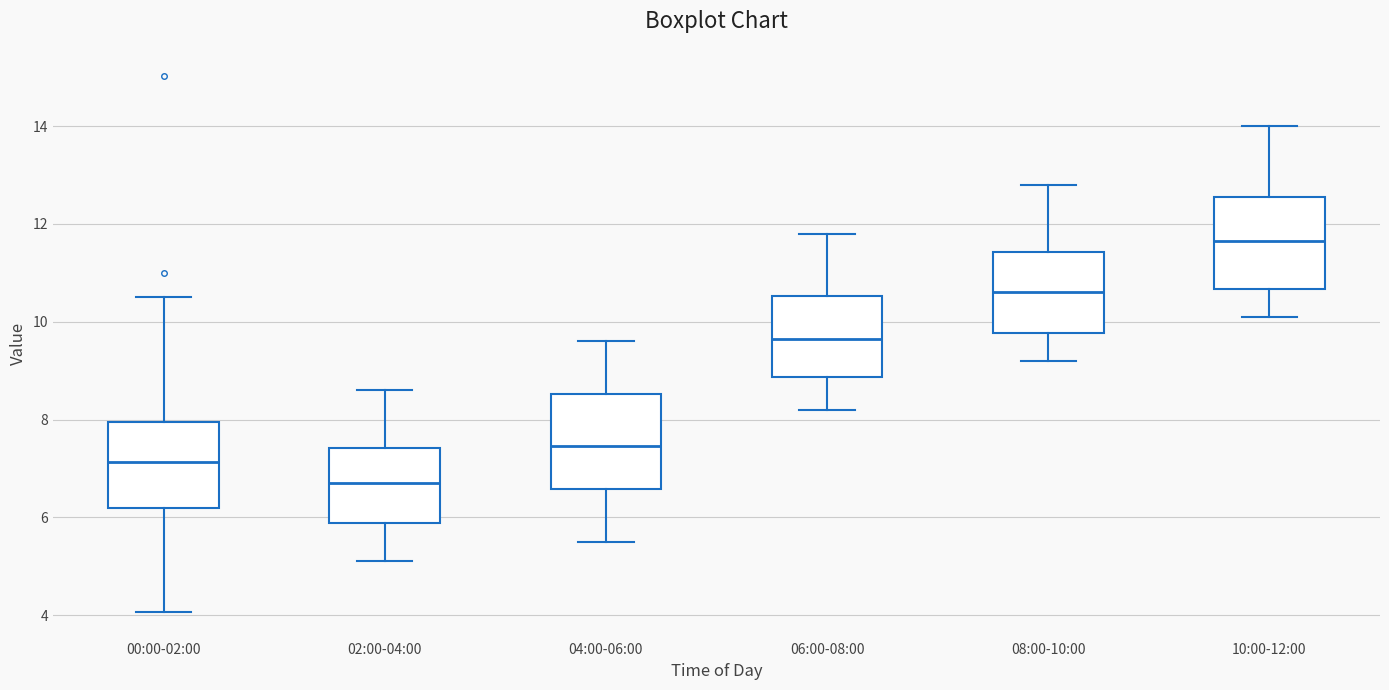

Reading left to right, read every box against the y-axis: the position of its median line, the range the box covers, and the ends of its whiskers. The values are not printed on the chart, so give them approximately, as read against the axis.

00:00-02:00: median 7.2, box 6.2 to 8.0, whiskers 4.0 to 10.6
02:00-04:00: median 6.8, box 5.8 to 7.4, whiskers 5.2 to 8.6
04:00-06:00: median 7.4, box 6.6 to 8.6, whiskers 5.6 to 9.6
06:00-08:00: median 9.6, box 8.8 to 10.6, whiskers 8.2 to 11.8
08:00-10:00: median 10.6, box 9.8 to 11.4, whiskers 9.2 to 12.8
10:00-12:00: median 11.6, box 10.6 to 12.6, whiskers 10.2 to 14.0